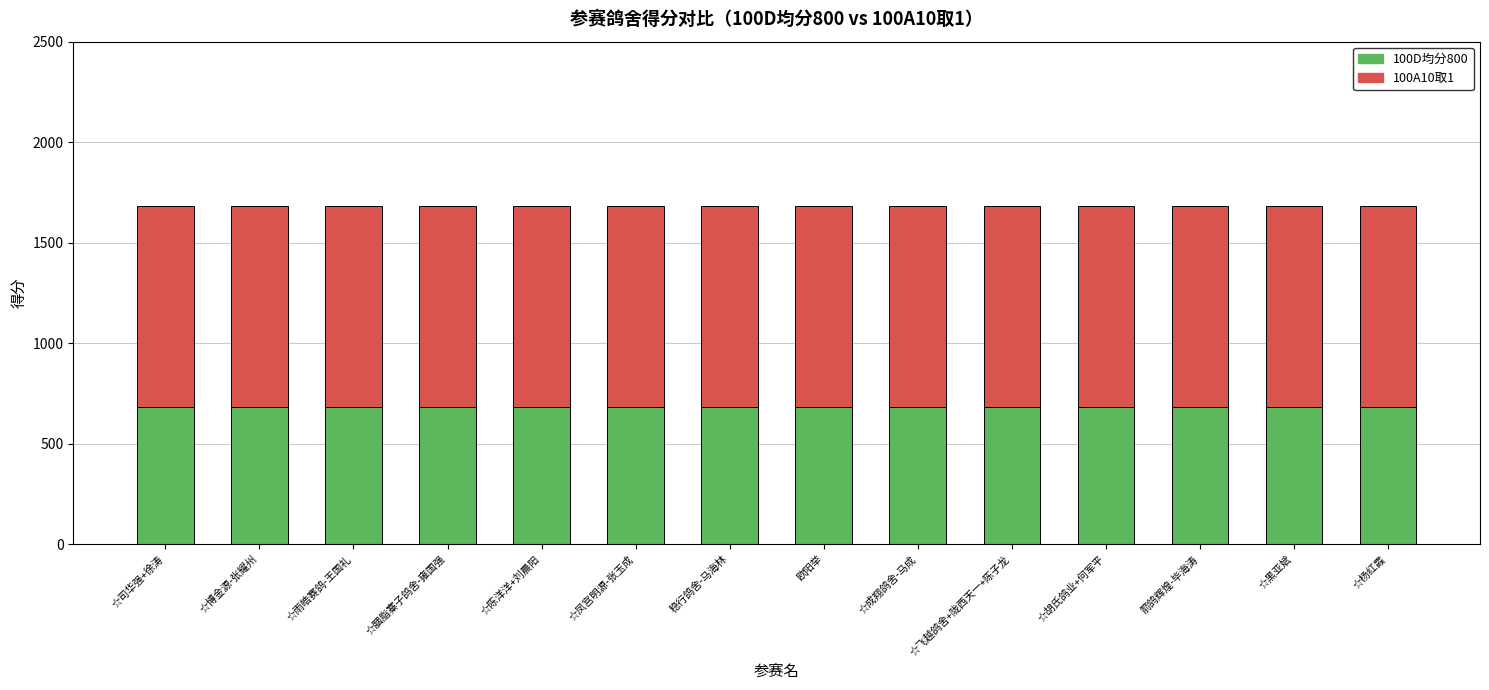

What is the total value across all series at ☆凤宫明源-张玉成?

1681